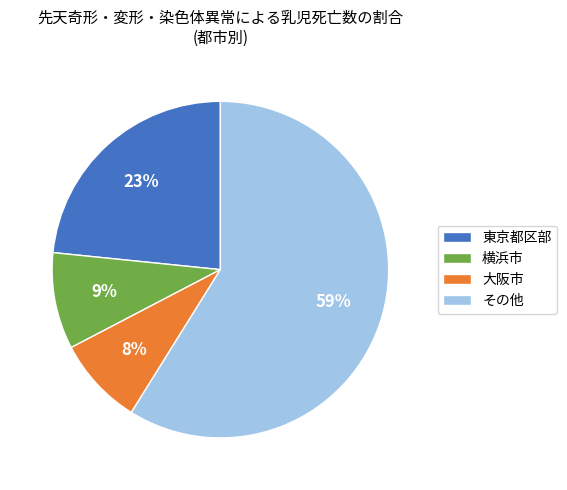

Is it true that その他 is 68% of the pie?

False